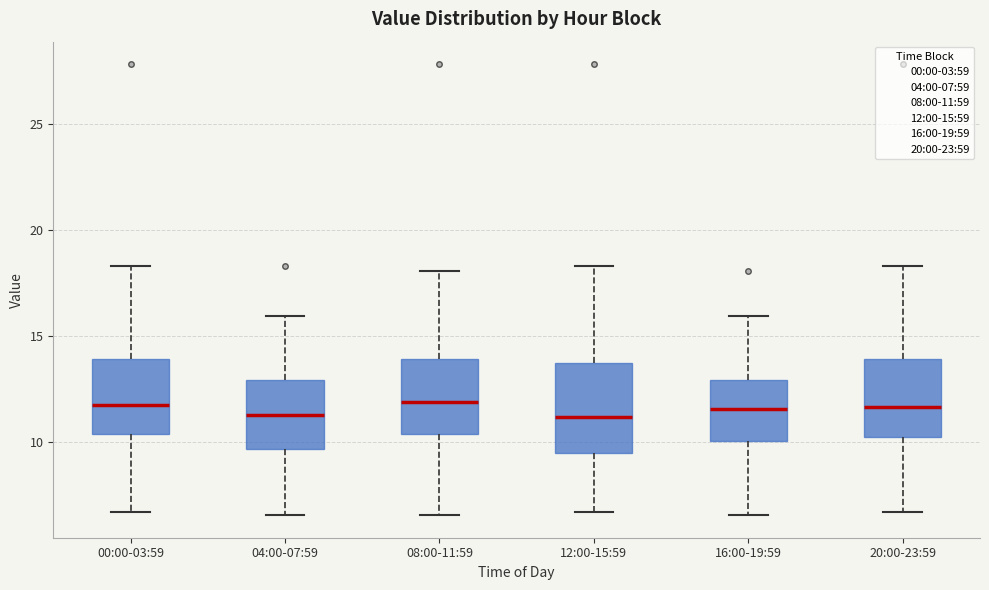

Where does the median line of the box for 00:00-03:59 sit on the y-axis? The values are not printed on the chart, so give them approximately, as read against the axis.

12.0